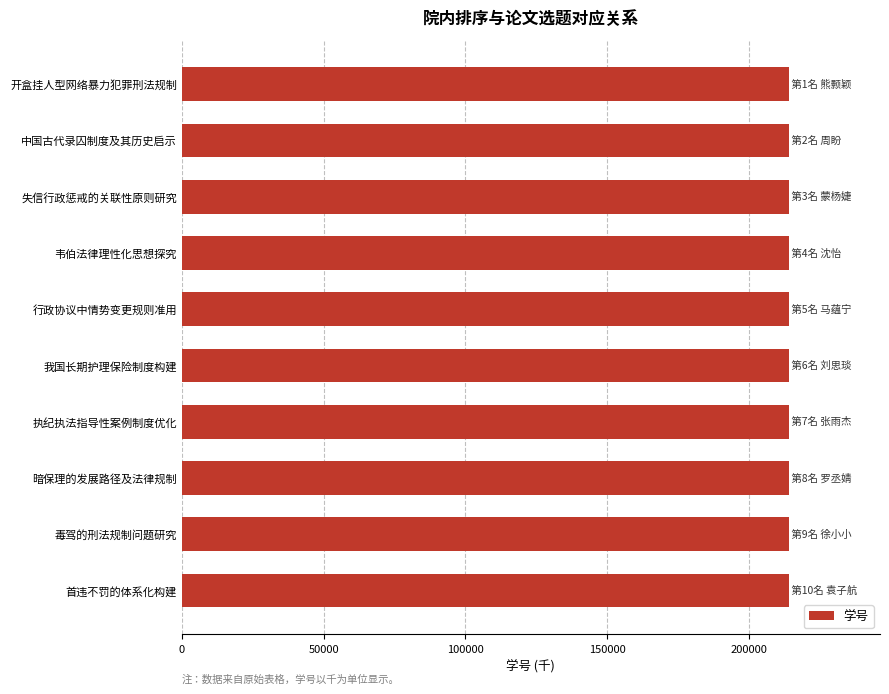

Are the bars grouped side by side (vs. stacked)?

No